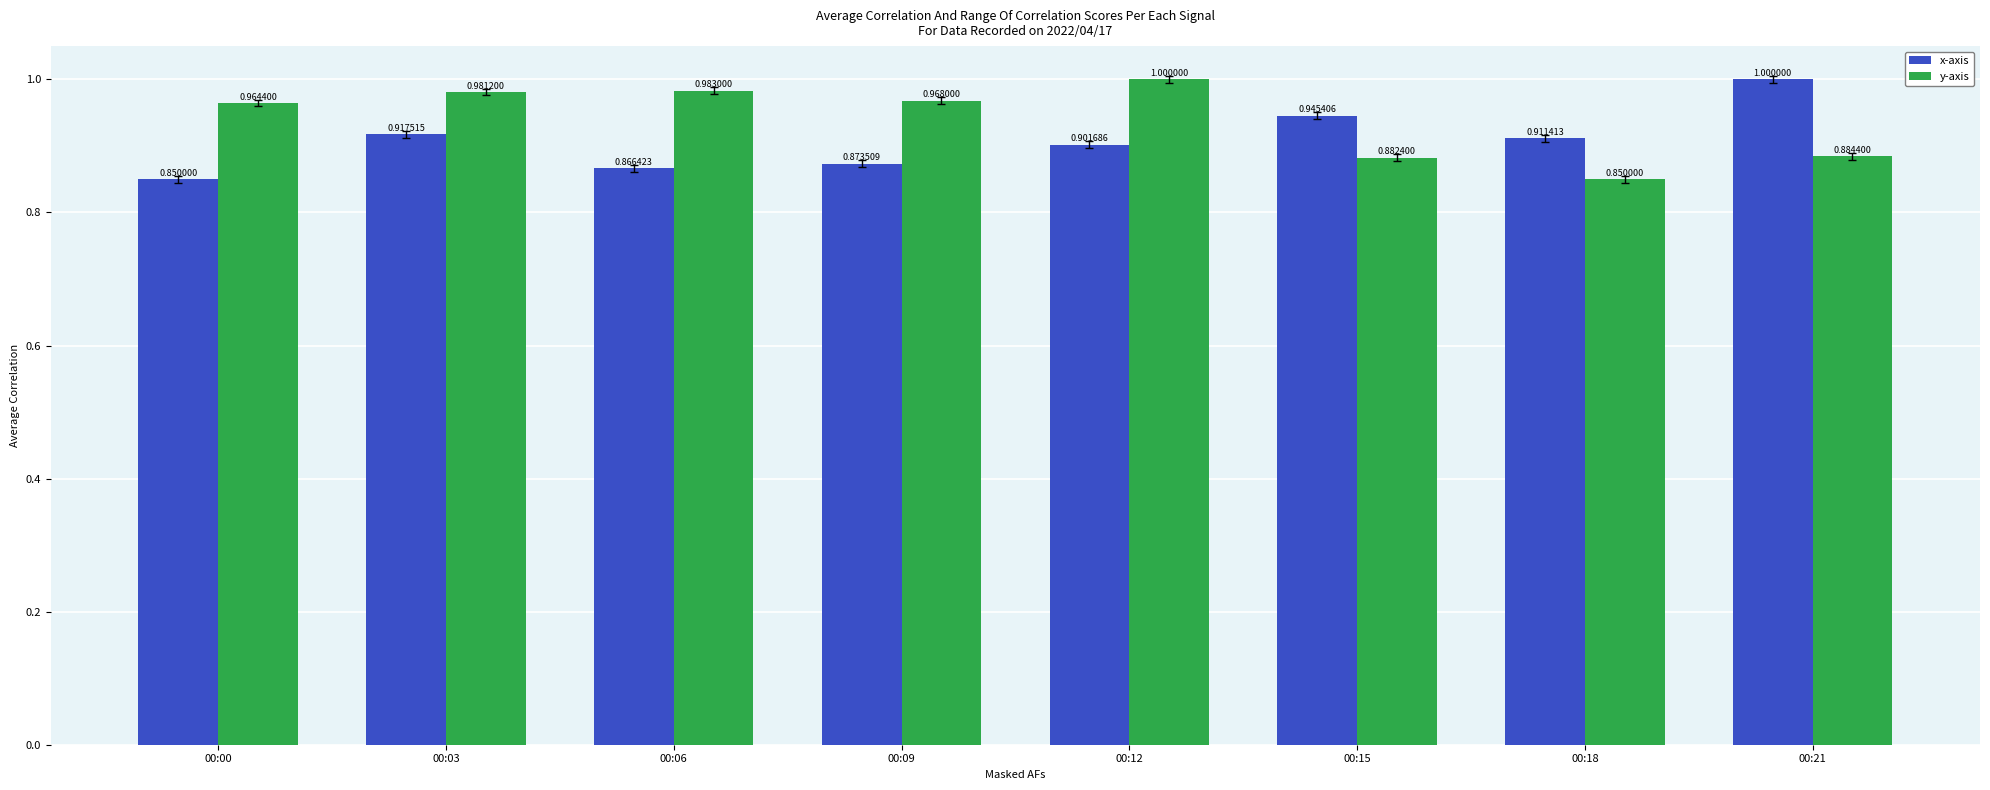

What is the difference between the second highest and minimum values in the x-axis series?

0.1